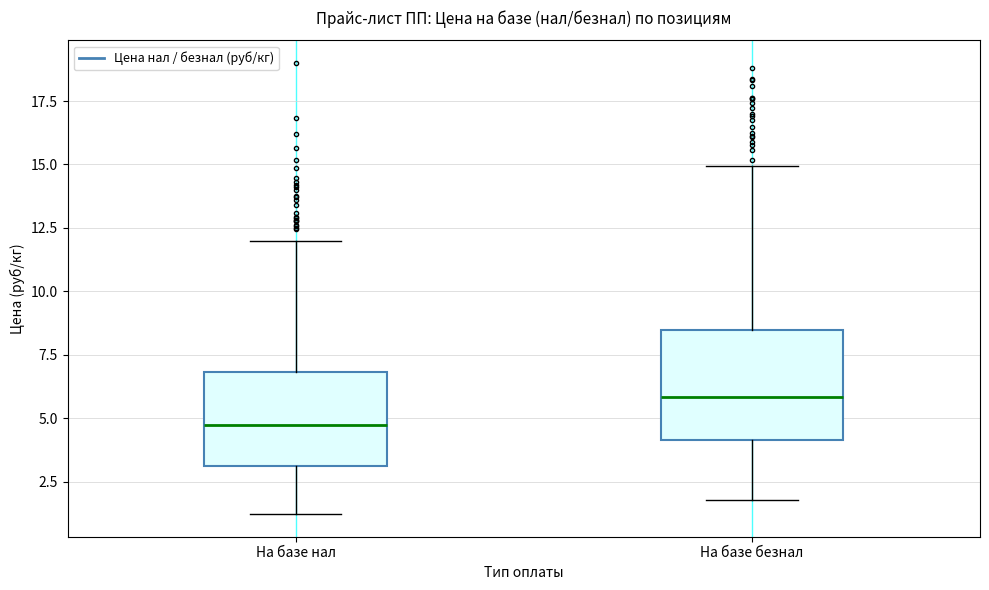

Reading left to right, transcribe this box plot: for each box, give where its median line is, the range the box spans, and where its two whiskers end, as read against the y-axis. The values are not printed on the chart, so give them approximately, as read against the axis.

На базе нал: median 4.5, box 3.0 to 7.0, whiskers 1.0 to 12.0
На базе безнал: median 6.0, box 4.0 to 8.5, whiskers 2.0 to 15.0